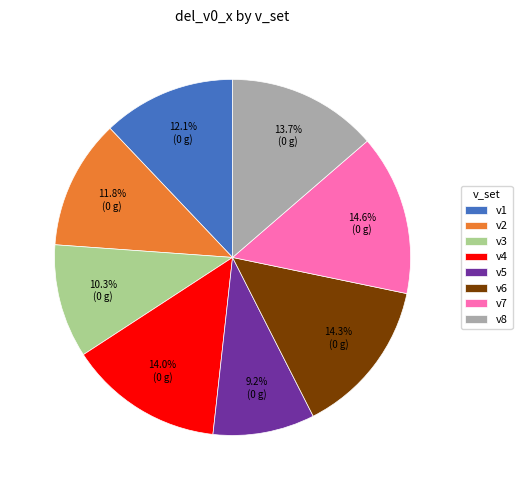

Count the number of slices in the pie.

8